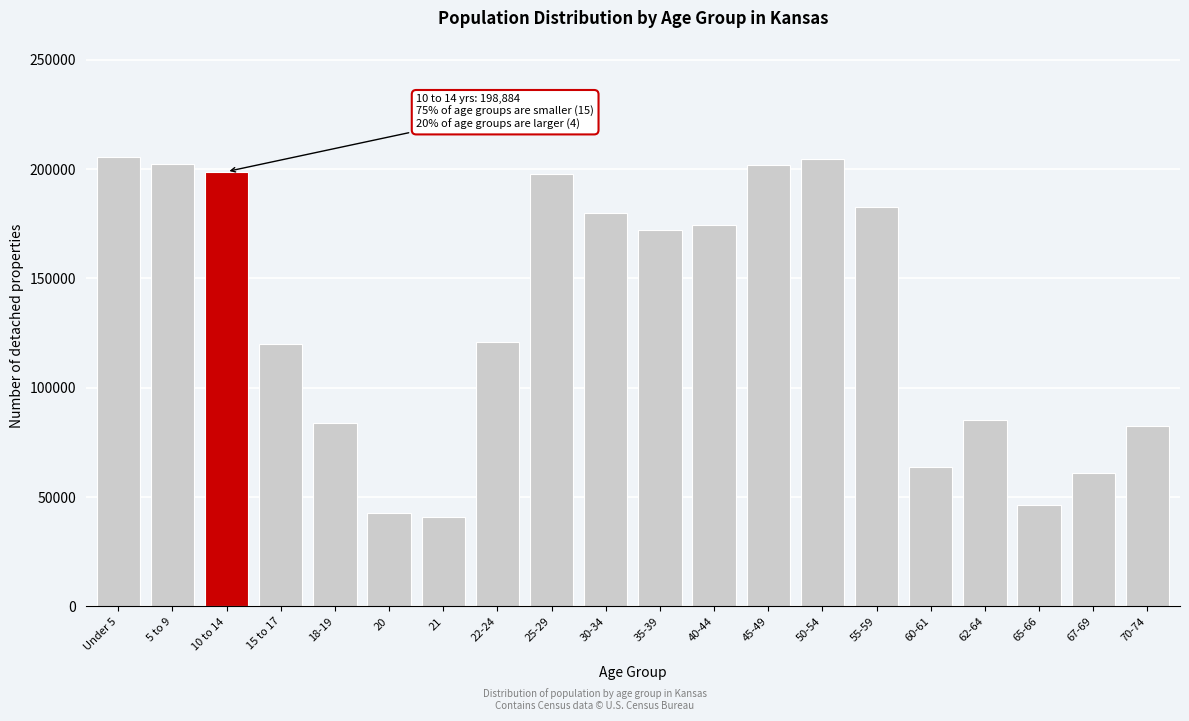

What is the label of the 16th bar from the right?

18-19